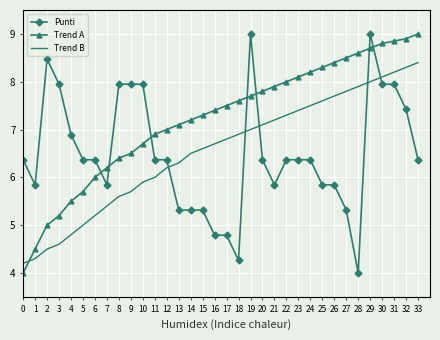

True or false: Trend A has more than 1 points higher than both neighbors.

False